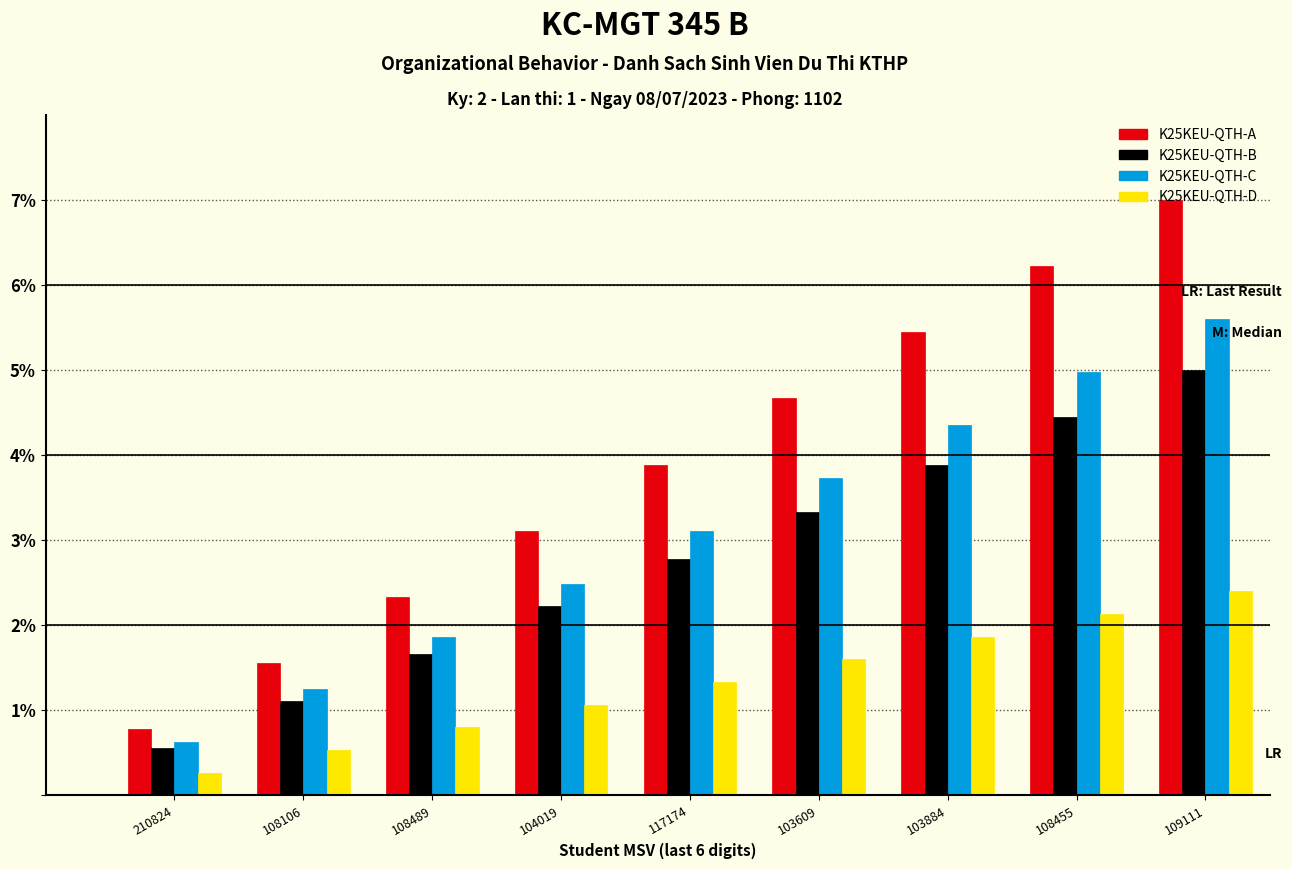

Is it true that K25KEU-QTH-B equals 3.9 at 103884?

True